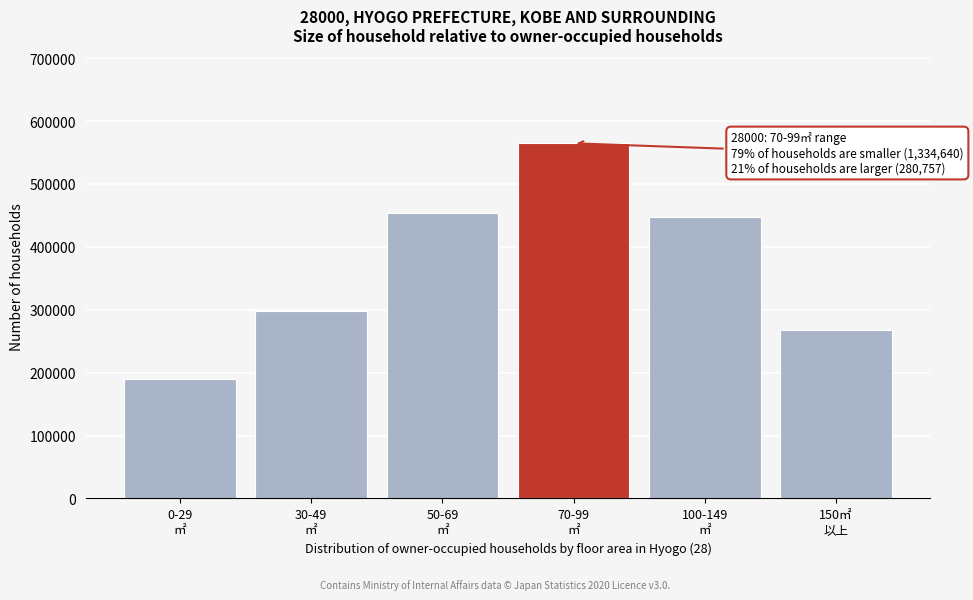

Reading left to right, transcribe all the data shown in this chart.

189979	297538	453026	564585	447470	267833